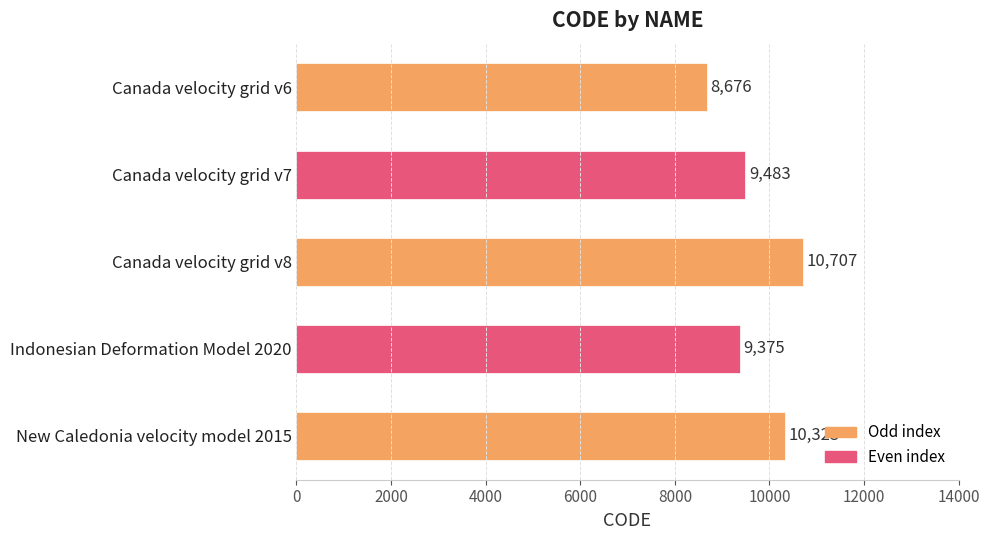

What is the minimum value shown in the chart?

8676